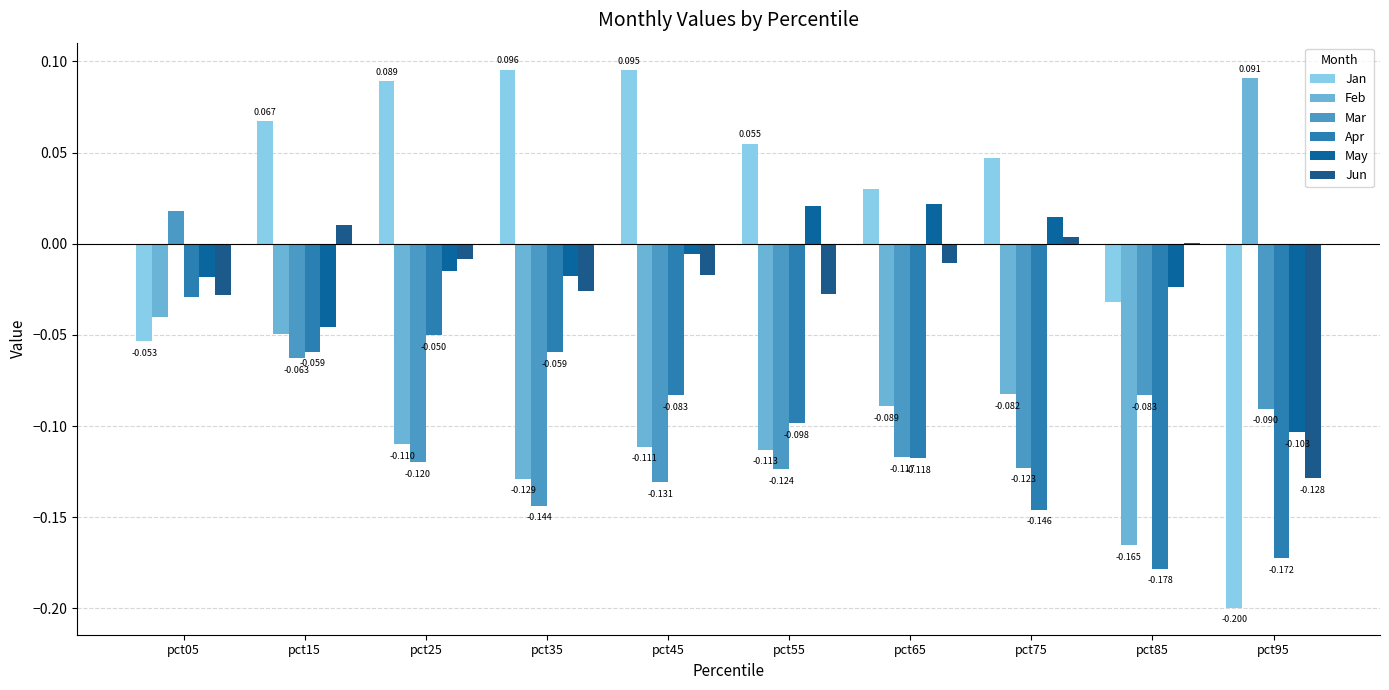

What are all the series names shown in the legend?

Jan, Feb, Mar, Apr, May, Jun